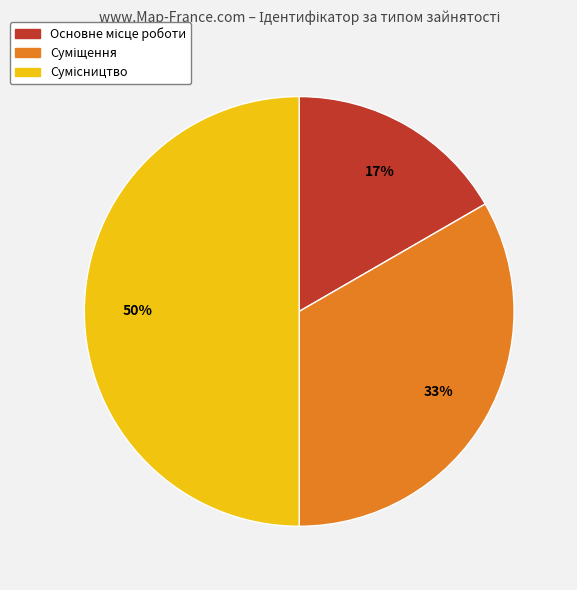

To the nearest percent, what is the average slice percentage?

33%